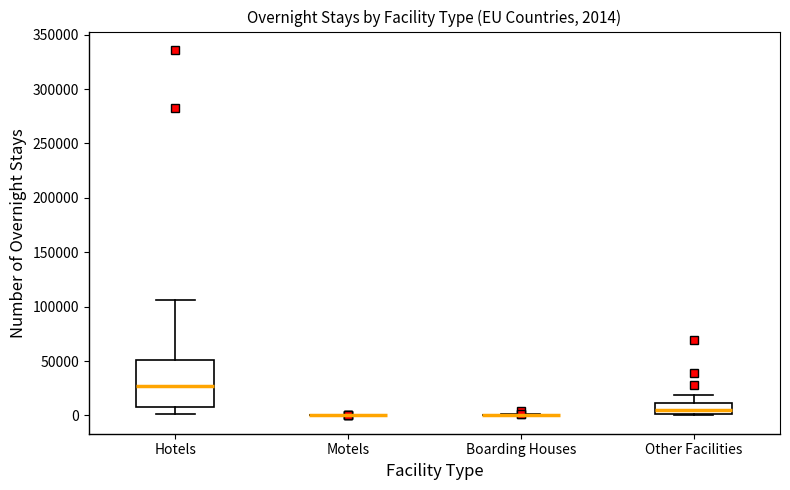

Which box is the tallest, from its lower edge to its upper edge?

Hotels